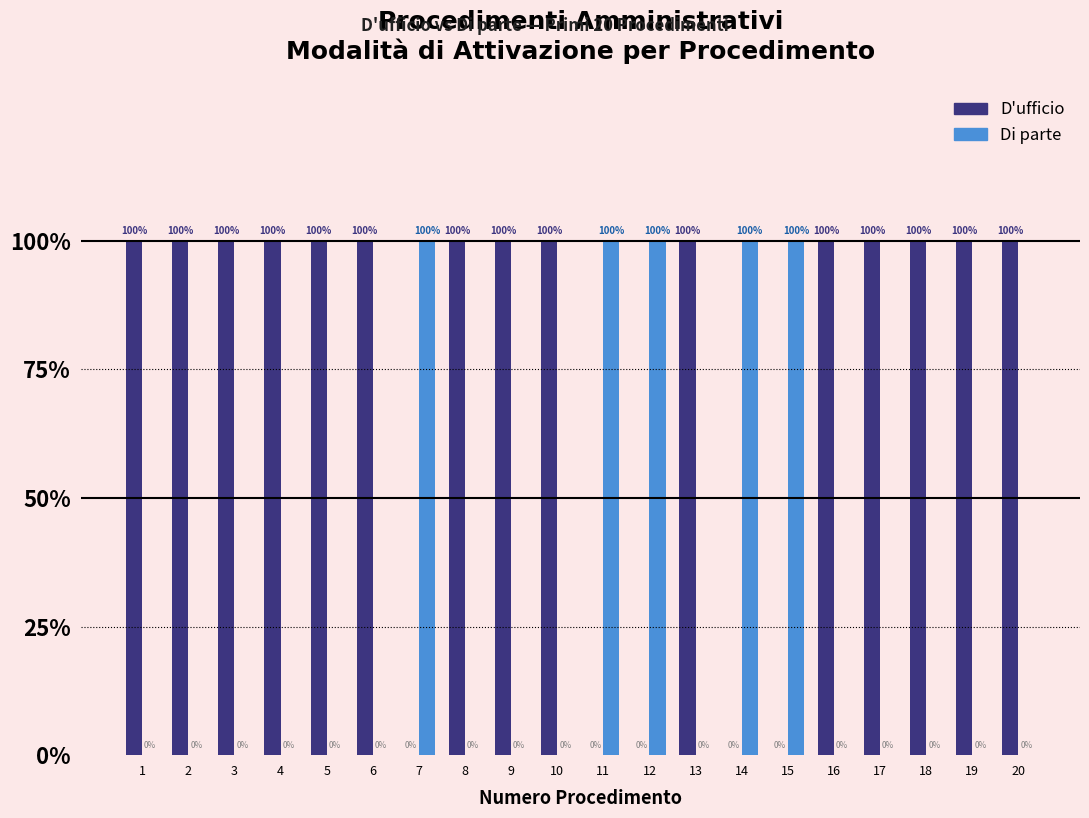

Between 2 and 14, which series saw the biggest shift?

D'ufficio